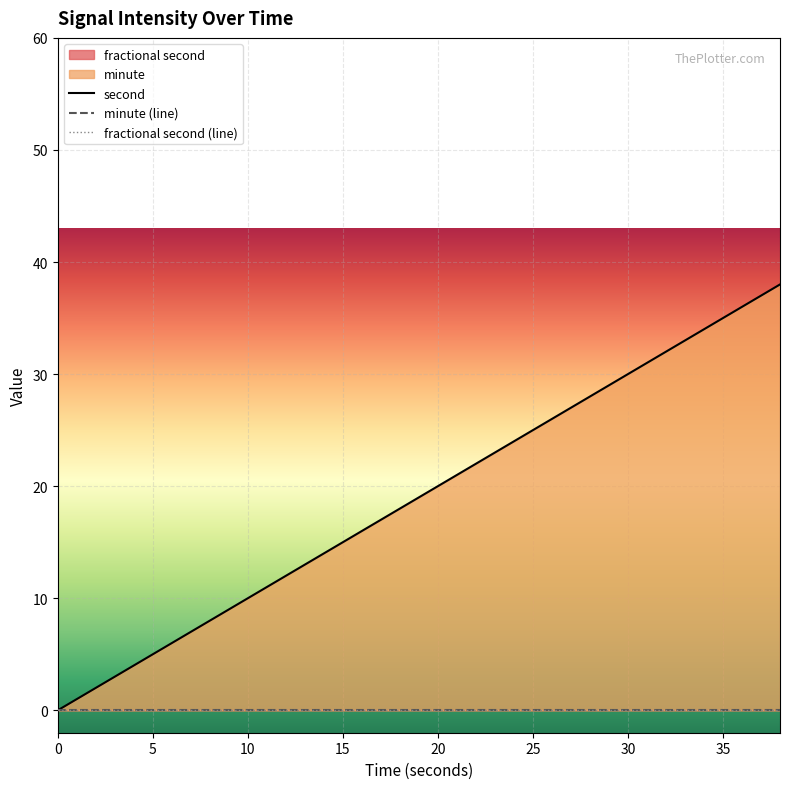

At how many categories does at least one series exceed 17?

11